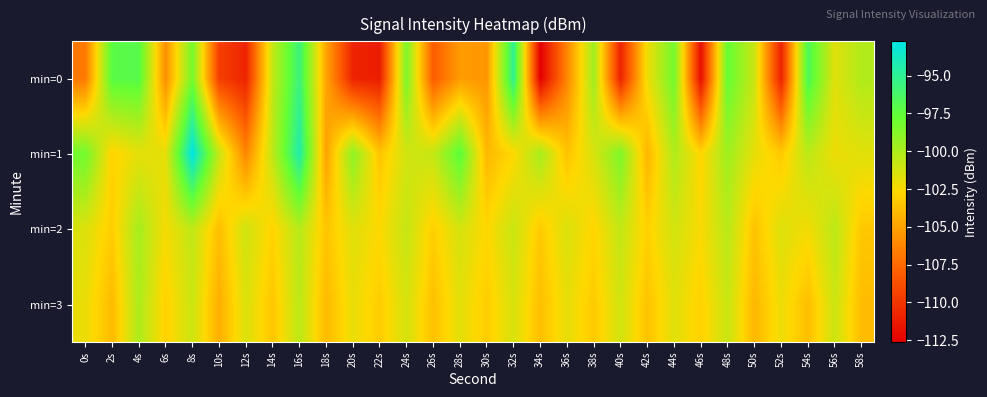

Reading left to right, extract all data points from this chart.

min=0: 0s=-106.8	2s=-97.2	4s=-97.0	6s=-105.9	8s=-98.2	10s=-109.5	12s=-110.9	14s=-100.7	16s=-95.7	18s=-104.9	20s=-110.9	22s=-111.2	24s=-98.5	26s=-108.1	28s=-105.3	30s=-105.6	32s=-95.1	34s=-112.6	36s=-106.2	38s=-99.6	40s=-110.9	42s=-102.2	44s=-98.1	46s=-111.9	48s=-97.7	50s=-101.0	52s=-110.9	54s=-96.6	56s=-101.7	58s=-100.1
min=1: 0s=-98.1	2s=-102.9	4s=-101.9	6s=-101.9	8s=-92.7	10s=-100.8	12s=-106.2	14s=-100.6	16s=-94.4	18s=-105.0	20s=-99.0	22s=-103.5	24s=-101.2	26s=-100.8	28s=-97.3	30s=-104.1	32s=-102.7	34s=-99.8	36s=-103.6	38s=-101.4	40s=-98.5	42s=-104.2	44s=-100.1	46s=-102.8	48s=-99.6	50s=-101.9	52s=-103.3	54s=-100.5	56s=-102.1	58s=-101.7
min=2: 0s=-101.5	2s=-103.2	4s=-99.8	6s=-102.4	8s=-100.6	10s=-103.8	12s=-101.1	14s=-102.9	16s=-100.3	18s=-103.5	20s=-101.7	22s=-102.6	24s=-100.8	26s=-103.1	28s=-101.3	30s=-102.7	32s=-100.9	34s=-103.3	36s=-101.5	38s=-102.8	40s=-100.7	42s=-103.0	44s=-101.2	46s=-102.5	48s=-100.4	50s=-103.6	52s=-101.6	54s=-102.3	56s=-100.5	58s=-103.4
min=3: 0s=-102.0	2s=-104.0	4s=-100.0	6s=-103.0	8s=-101.0	10s=-104.5	12s=-101.5	14s=-103.5	16s=-100.5	18s=-104.0	20s=-102.0	22s=-103.2	24s=-101.3	26s=-103.7	28s=-101.8	30s=-103.2	32s=-101.4	34s=-103.8	36s=-101.9	38s=-103.3	40s=-101.2	42s=-103.6	44s=-101.7	46s=-103.0	48s=-100.9	50s=-104.1	52s=-102.1	54s=-103.8	56s=-101.0	58s=-103.9